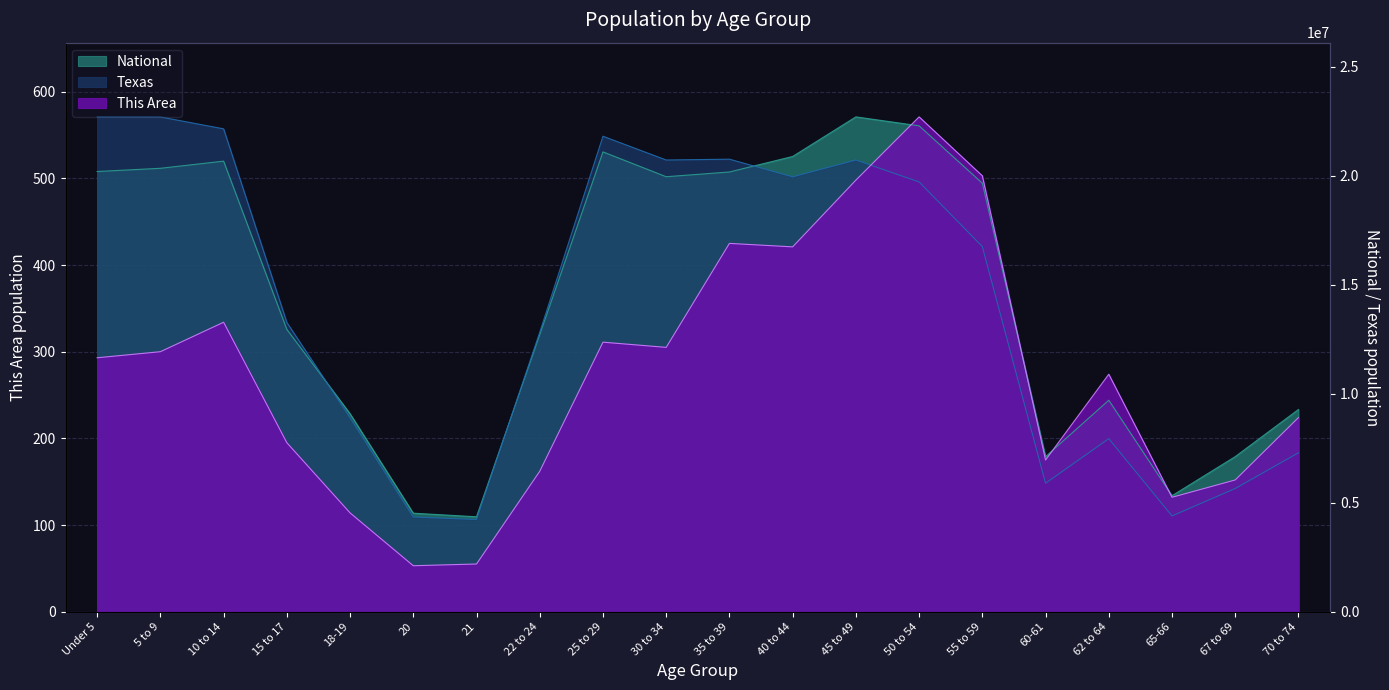

Where do Texas and This Area first cross each other?

45 to 49 and 50 to 54